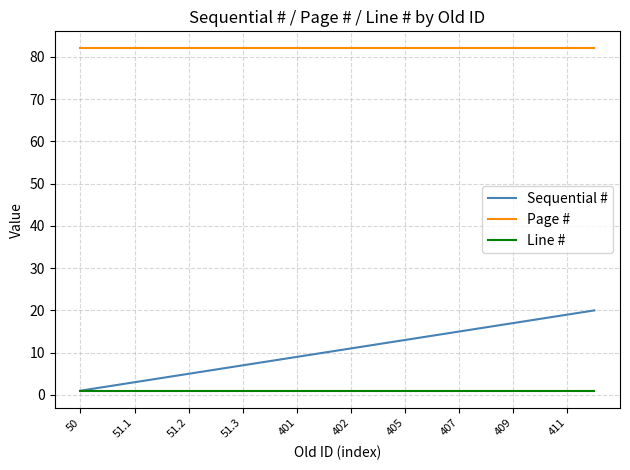

Which series has the largest total across all categories?

Page #